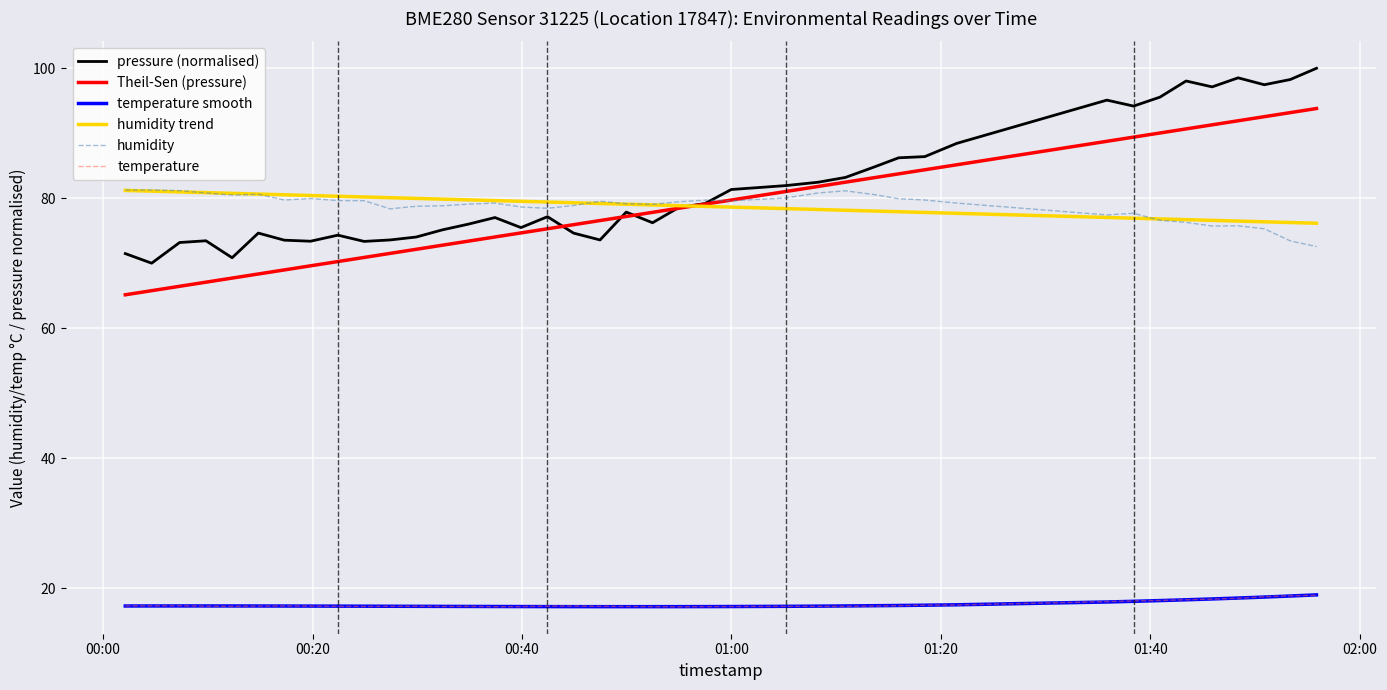

What is the highest value of the temperature smooth series?

18.9